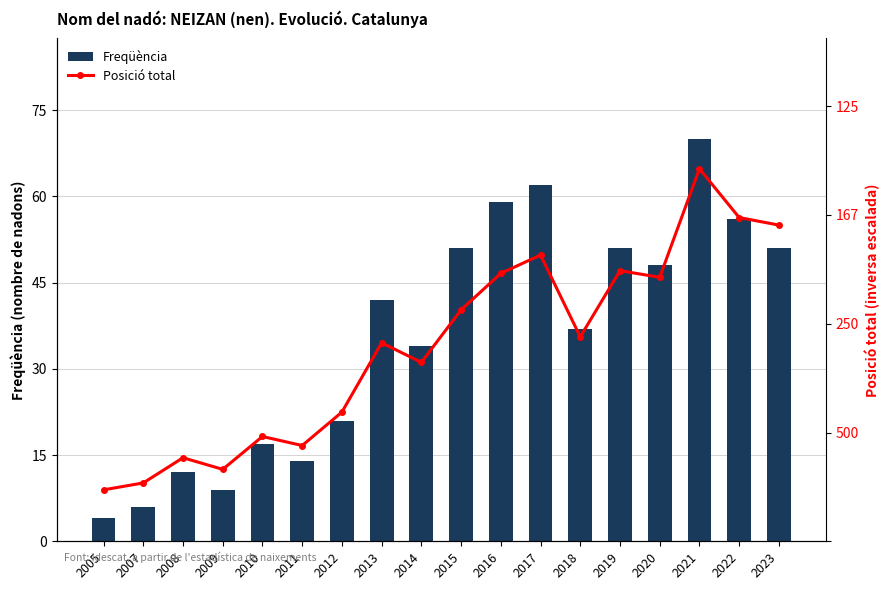

How many categories are shown in the chart?

18